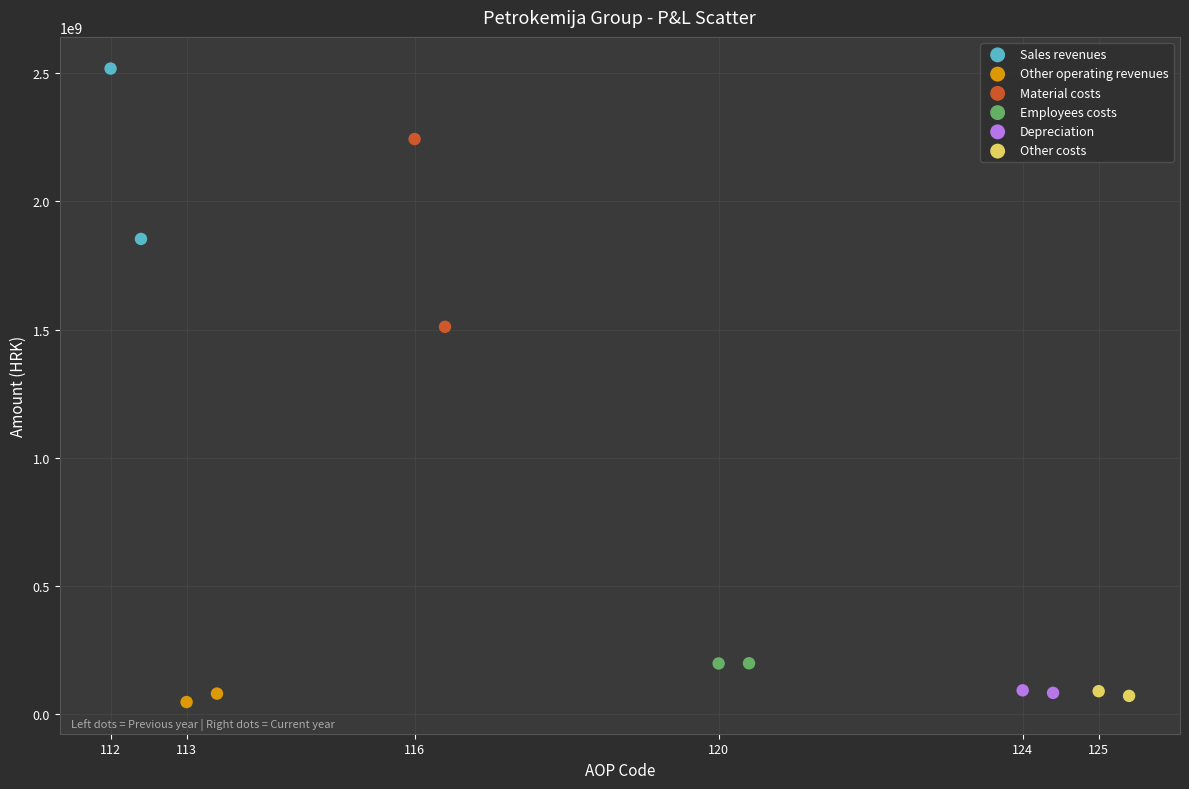

Which series reaches the maximum Y coordinate?

Sales revenues